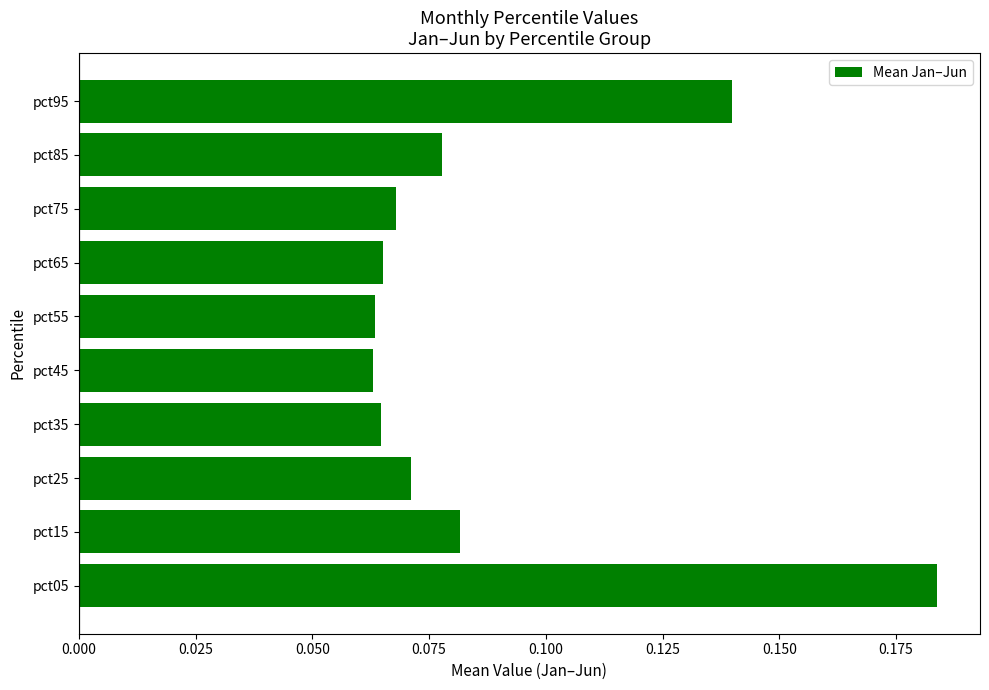

The chart shows a value of 0.0 at pct65. True or false?

False